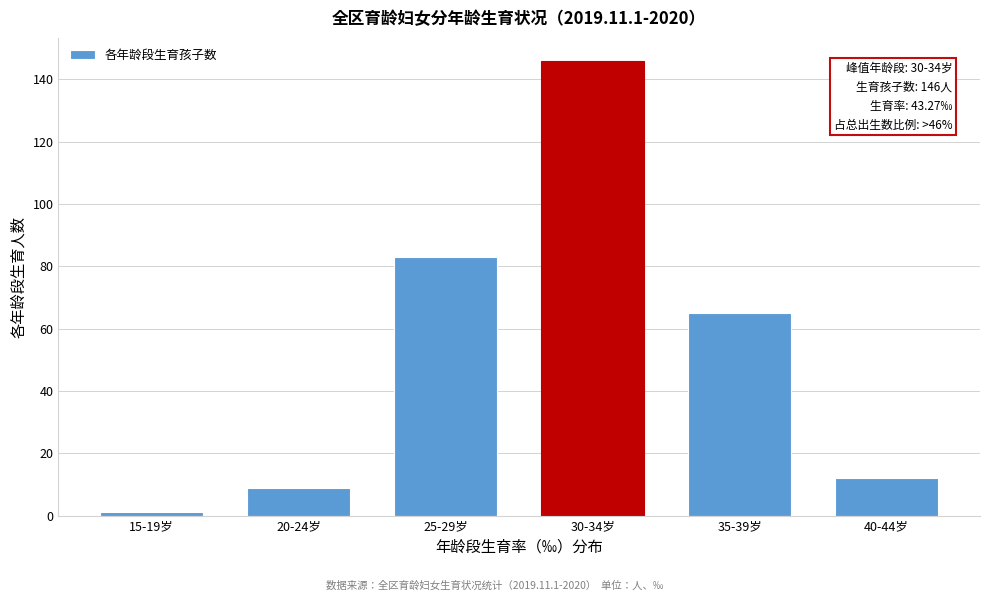

Reading left to right, extract all data points from this chart.

15-19岁=1	20-24岁=9	25-29岁=83	30-34岁=146	35-39岁=65	40-44岁=12